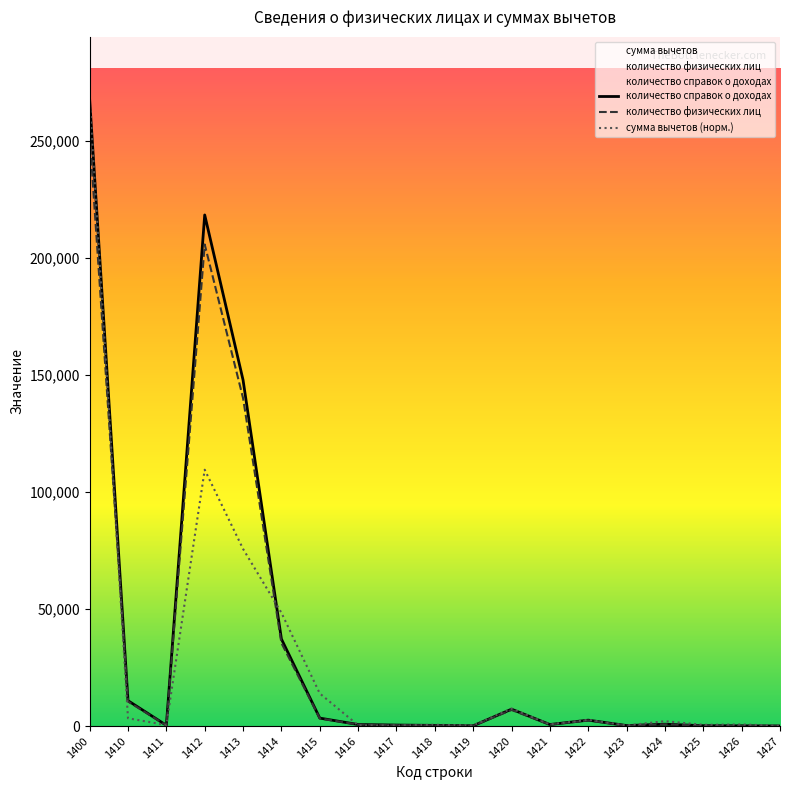

List the labels in order of сумма вычетов (норм.) value, largest first.

1400, 1412, 1413, 1414, 1415, 1420, 1410, 1422, 1424, 1421, 1426, 1418, 1425, 1411, 1416, 1419, 1417, 1423, 1427